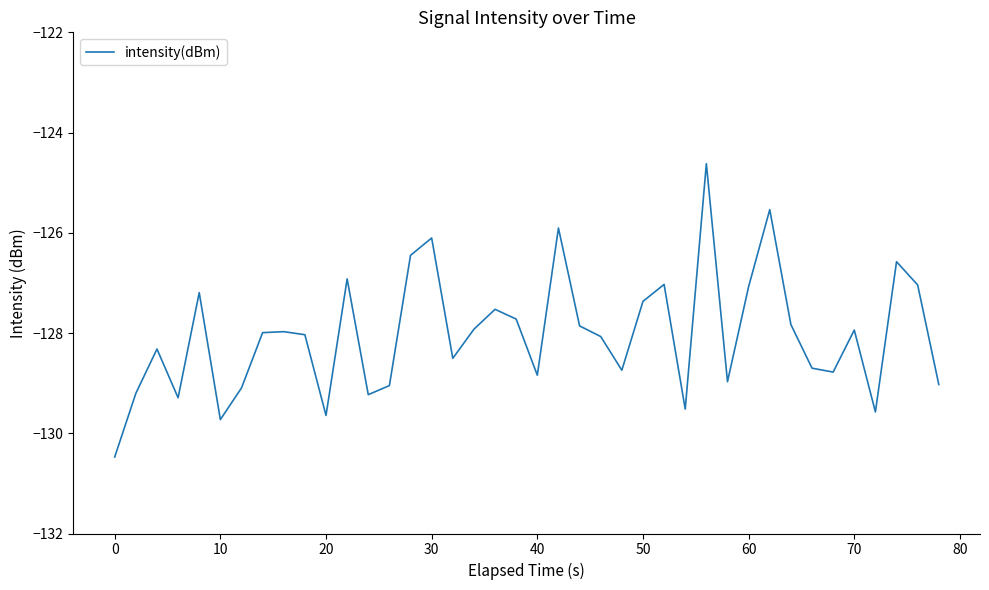

What is the minimum value shown in the chart?

-130.5